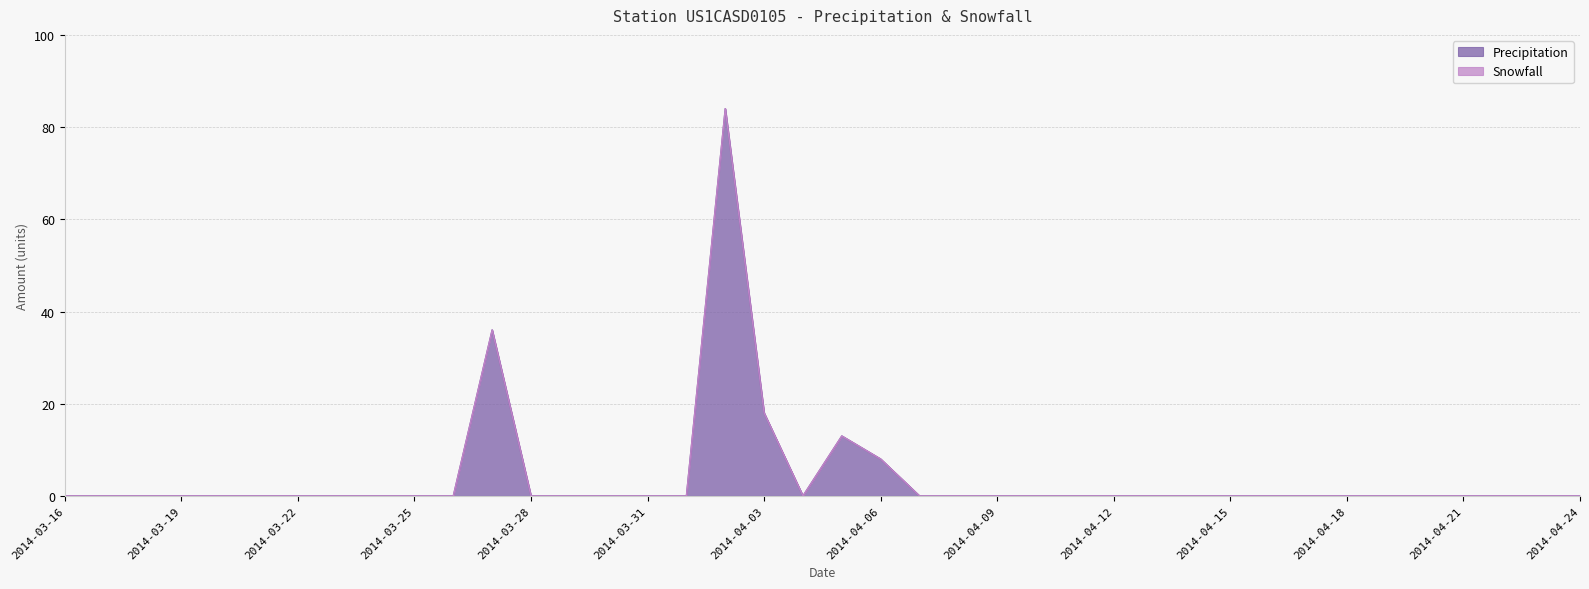

Between 2014-03-16 and 2014-04-16, which is larger?

2014-03-16